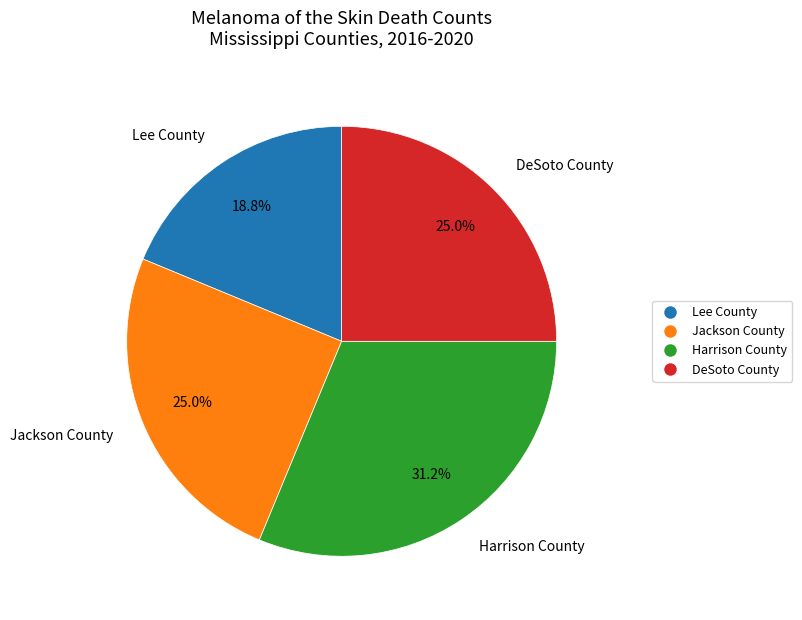

Count the number of slices in the pie.

4